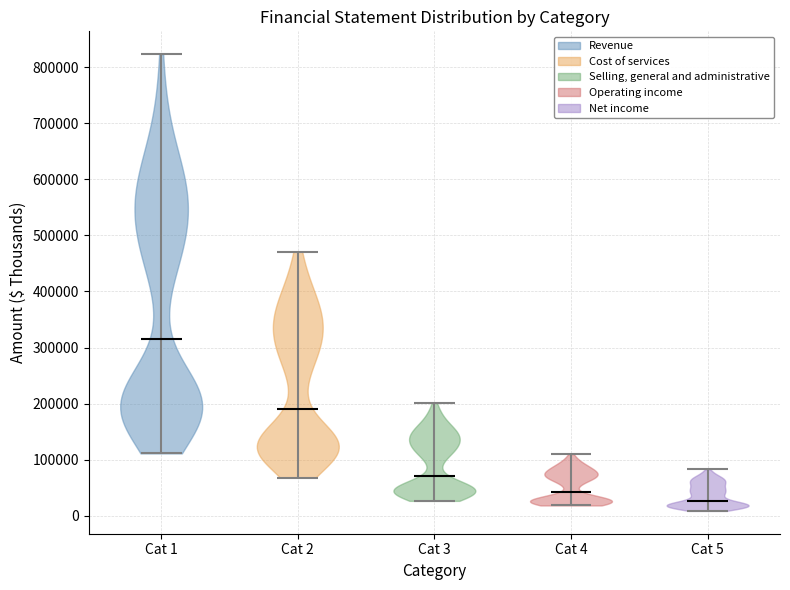

Reading left to right, read every violin against the y-axis: where its median line is, and the lowest and highest points it reaches. The values are not printed on the chart, so give them approximately, as read against the axis.

Cat 1: median line 310000, lowest point 110000, highest point 820000
Cat 2: median line 190000, lowest point 70000, highest point 470000
Cat 3: median line 70000, lowest point 30000, highest point 200000
Cat 4: median line 40000, lowest point 20000, highest point 110000
Cat 5: median line 30000, lowest point 10000, highest point 80000